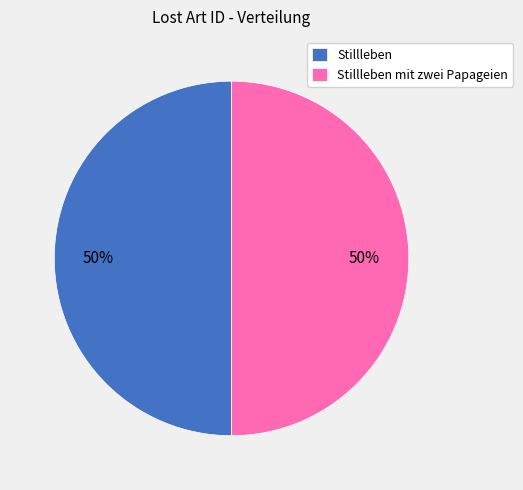

To the nearest percent, what portion does Stillleben represent?

50%